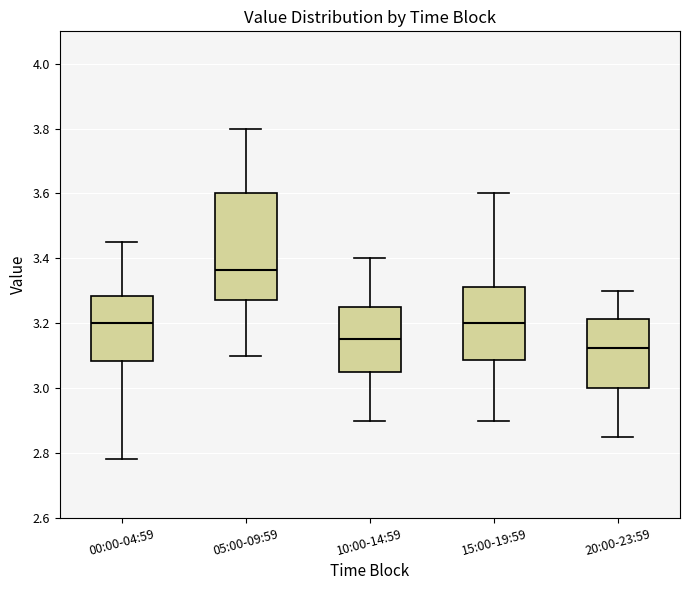

Reading left to right, read every box against the y-axis: the position of its median line, the range the box covers, and the ends of its whiskers. The values are not printed on the chart, so give them approximately, as read against the axis.

00:00-04:59: median 3.20, box 3.08 to 3.28, whiskers 2.78 to 3.46
05:00-09:59: median 3.36, box 3.28 to 3.60, whiskers 3.10 to 3.80
10:00-14:59: median 3.16, box 3.06 to 3.26, whiskers 2.90 to 3.40
15:00-19:59: median 3.20, box 3.08 to 3.32, whiskers 2.90 to 3.60
20:00-23:59: median 3.12, box 3.00 to 3.22, whiskers 2.86 to 3.30